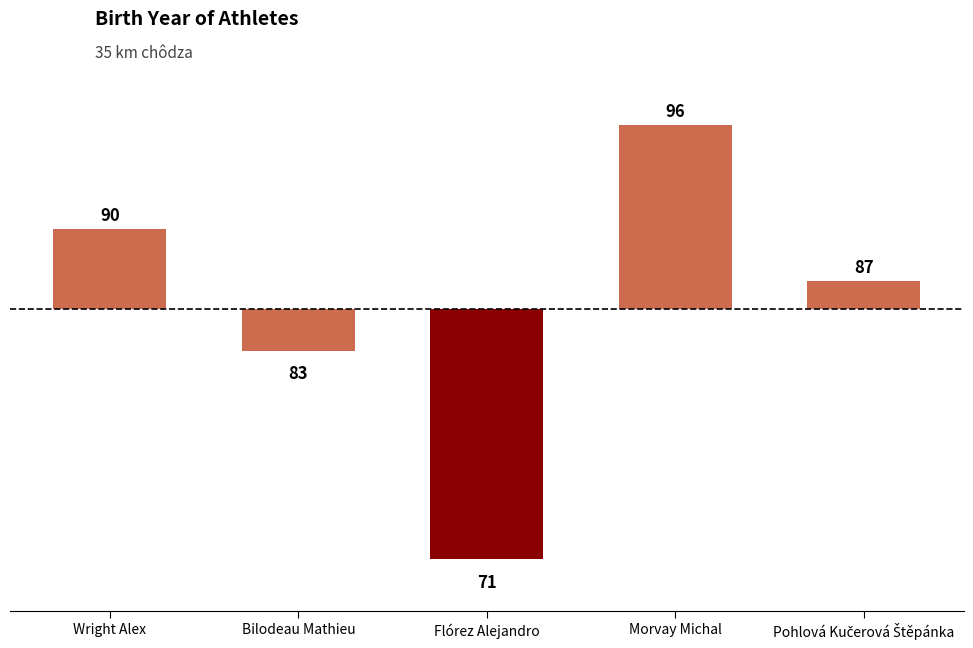

Reading right to left, transcribe all the data shown in this chart.

1.6	10.6	-14.4	-2.4	4.6